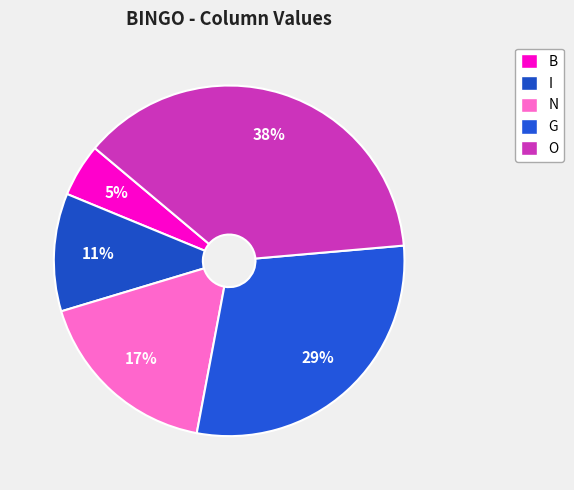

The B slice represents 1% of the pie. True or false?

False